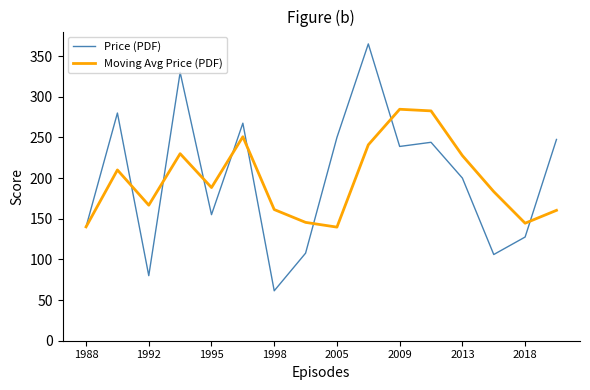

List the series in order of their peak value, highest first.

Price (PDF), Moving Avg Price (PDF)